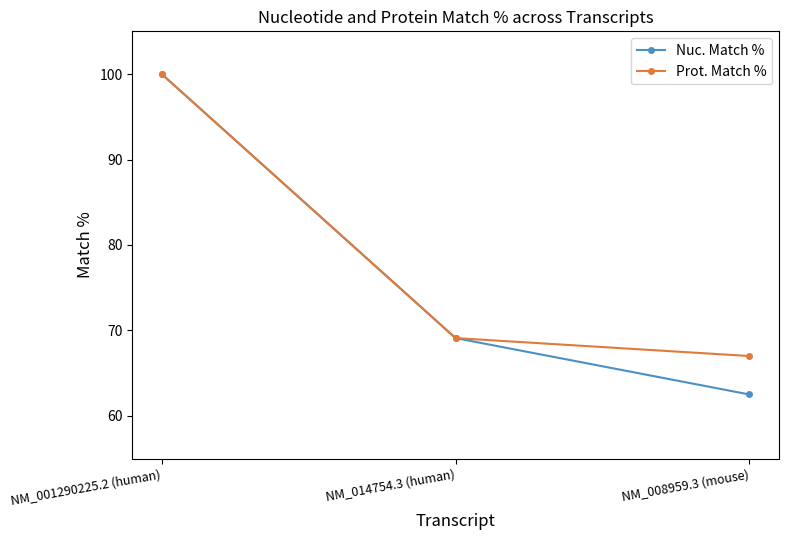

True or false: Nuc. Match % has a value of 69.1 at NM_014754.3 (human).

True